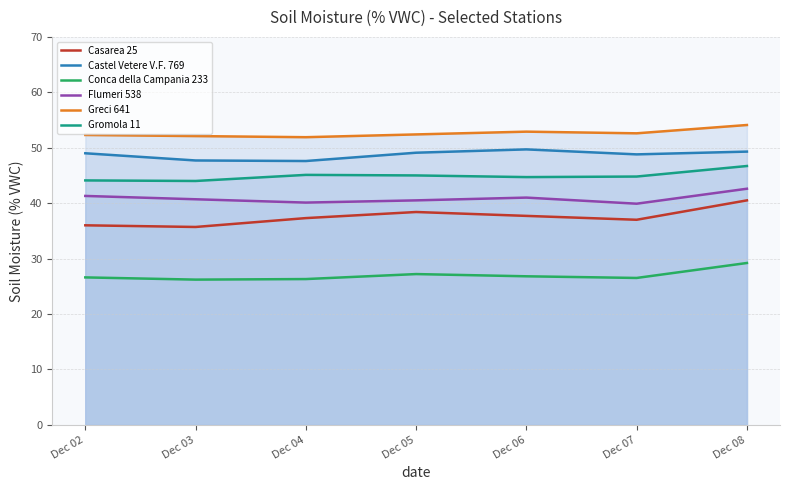

Rank the series at Dec 05 from highest to lowest value.

Greci 641, Castel Vetere V.F. 769, Gromola 11, Flumeri 538, Casarea 25, Conca della Campania 233